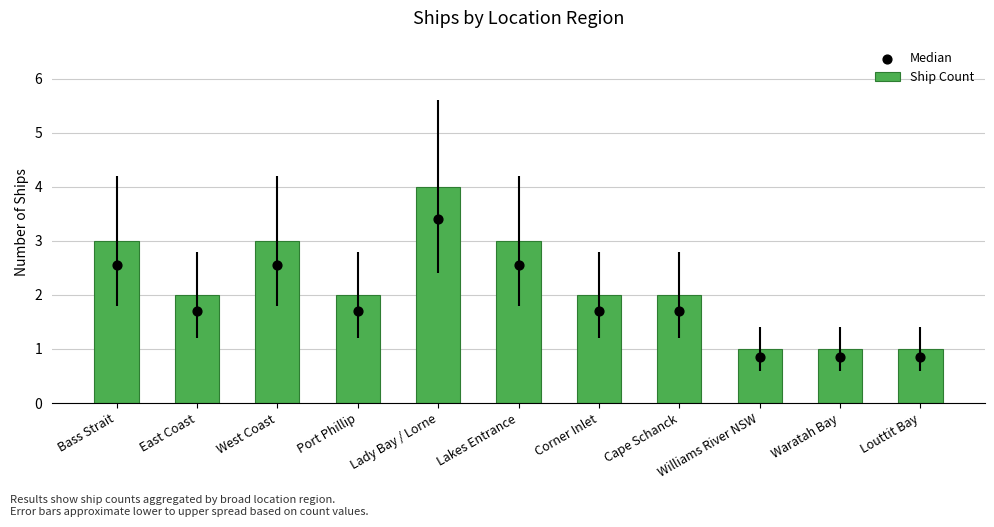

At which category is the sum across all series the highest?

Lady Bay / Lorne